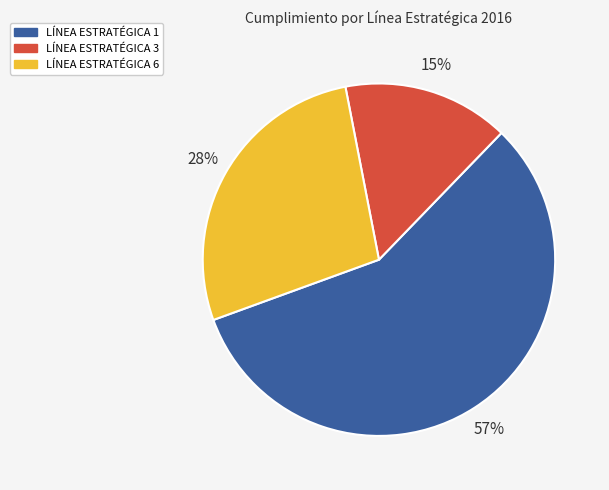

Is it true that LÍNEA ESTRATÉGICA 1 is 44% of the pie?

False